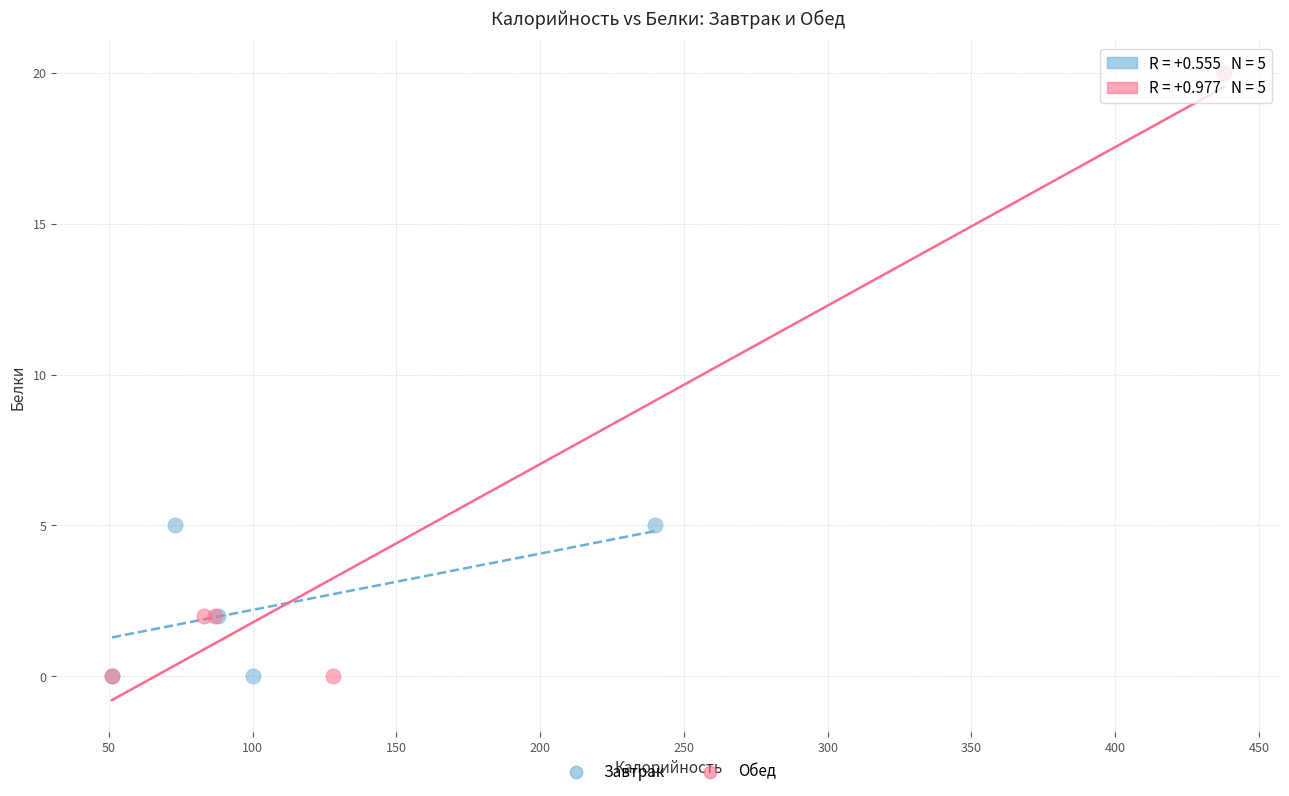

Which series has the widest spread of Y values?

Обед